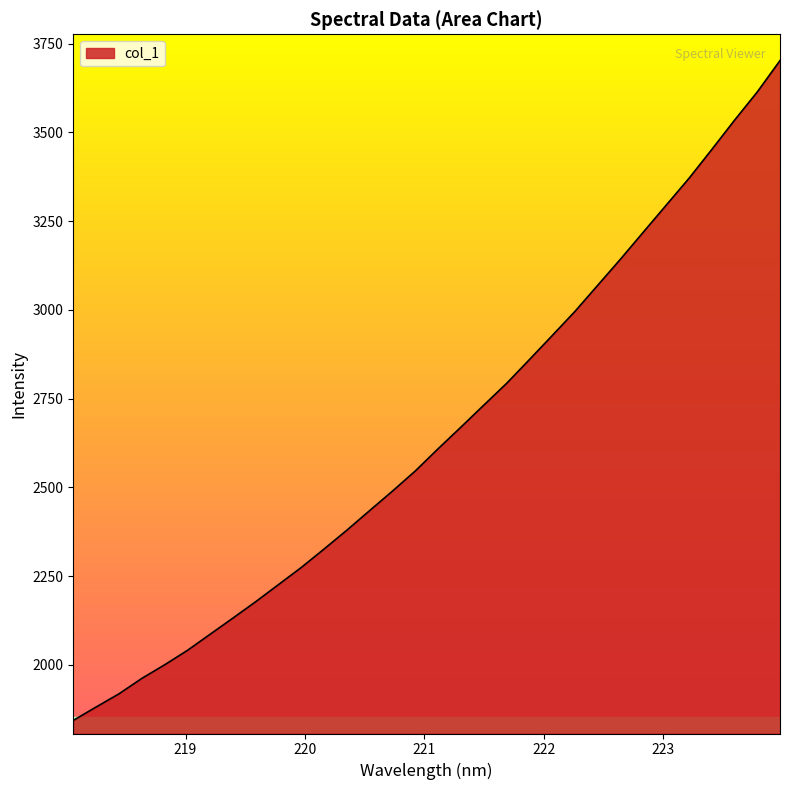

What is the greatest value displayed?

3702.1